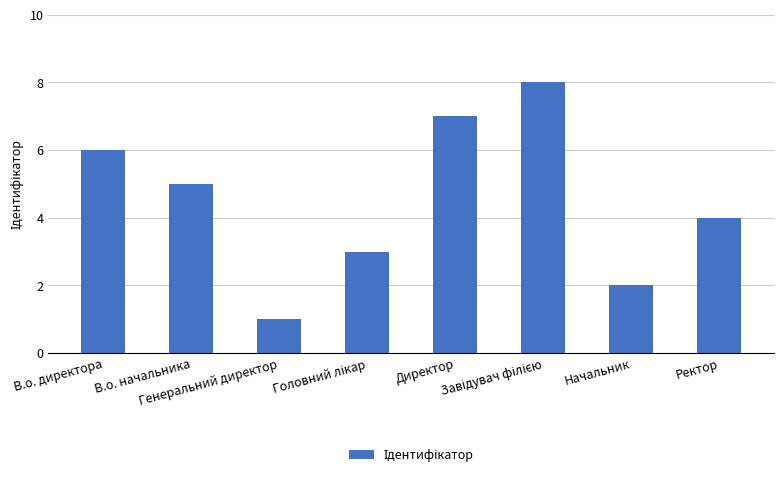

What is the difference between the maximum and minimum values?

7